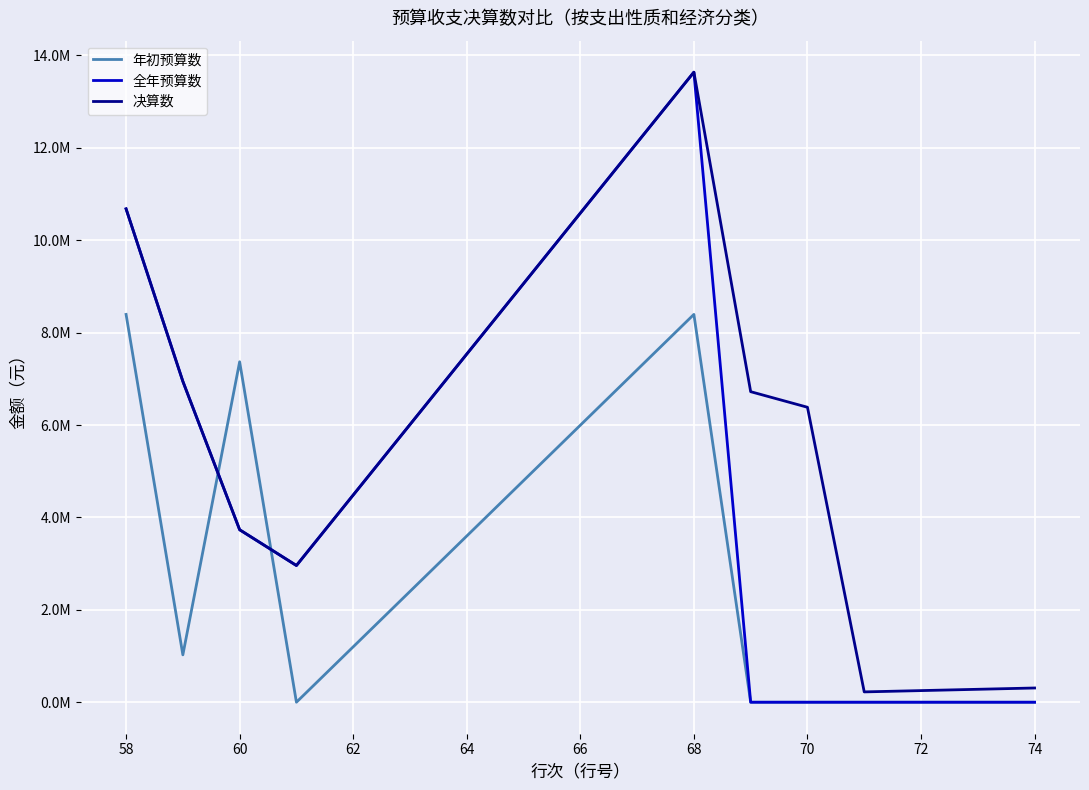

After their last crossing, which series has the higher values: 年初预算数 or 决算数?

决算数